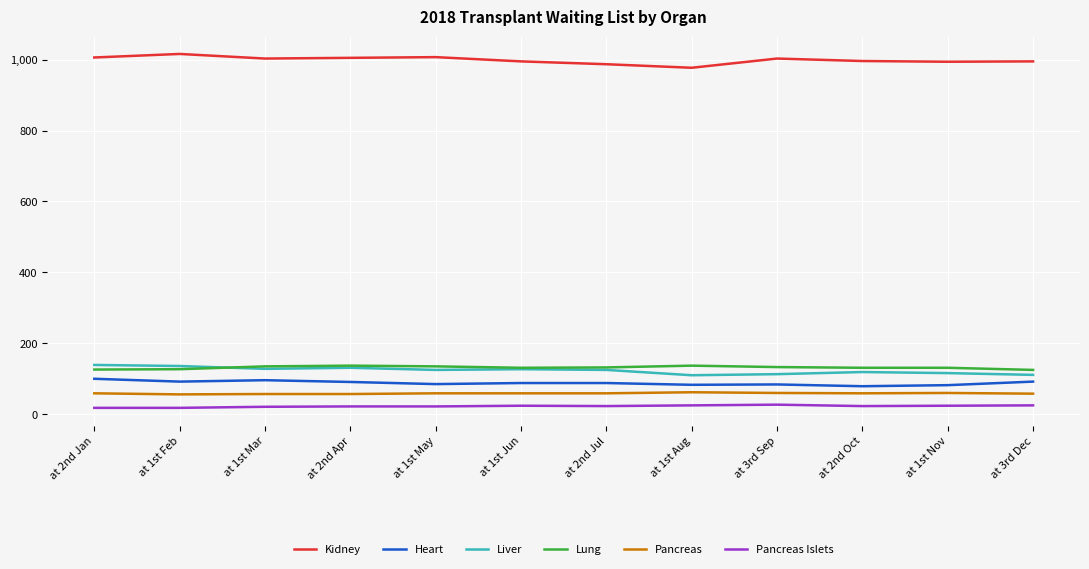

Does the chart have visible grid lines?

Yes